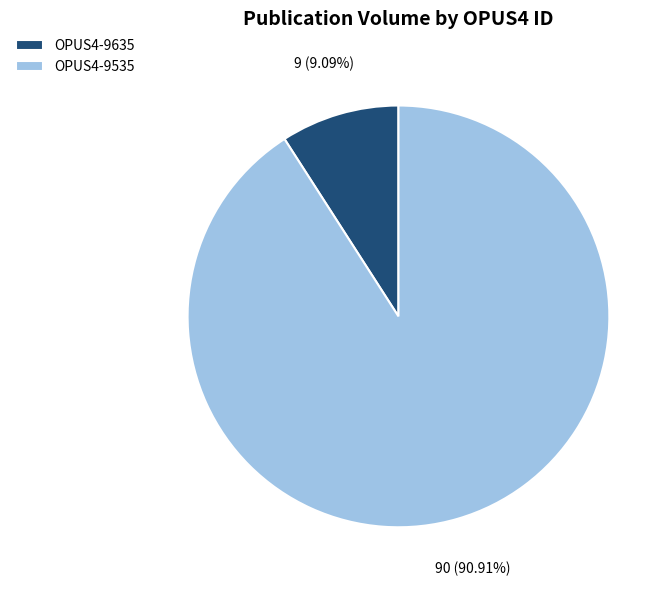

To the nearest percent, what is the combined percentage of OPUS4-9635 and OPUS4-9535?

100%